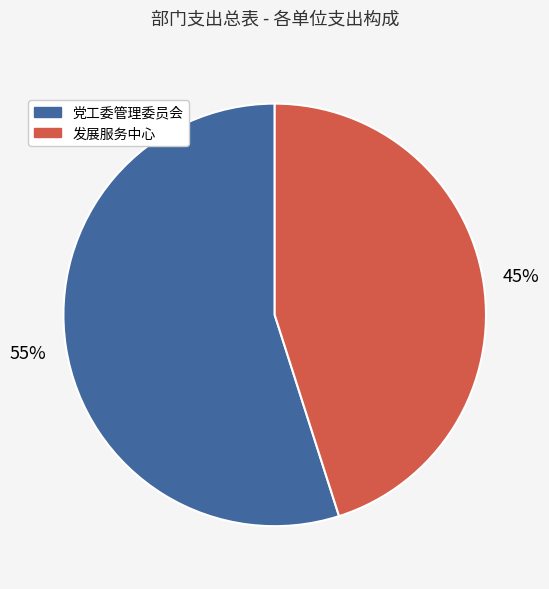

To the nearest percent, what is the average slice percentage?

50%